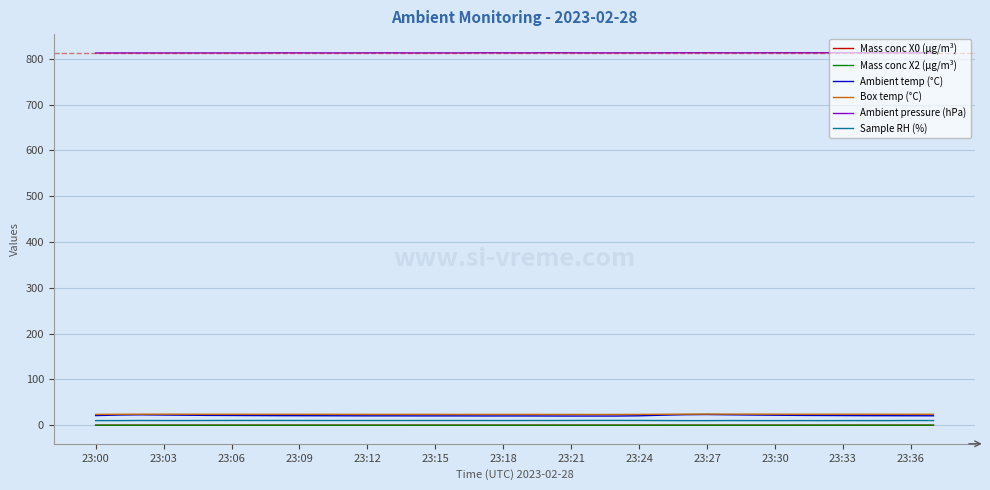

Which series has the largest total across all categories?

Ambient pressure (hPa)